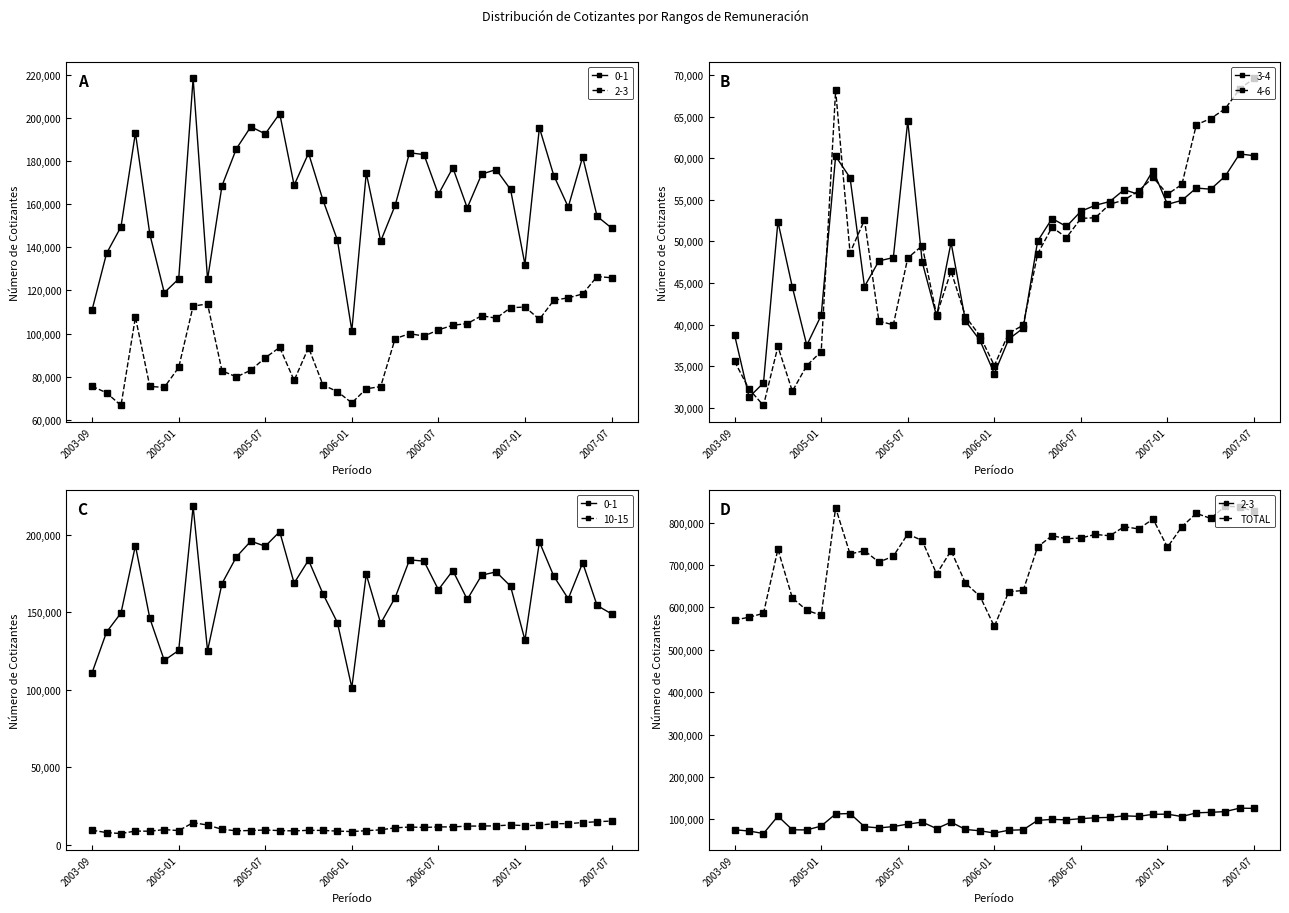

Is it true that the value at 33 is 809789?

True